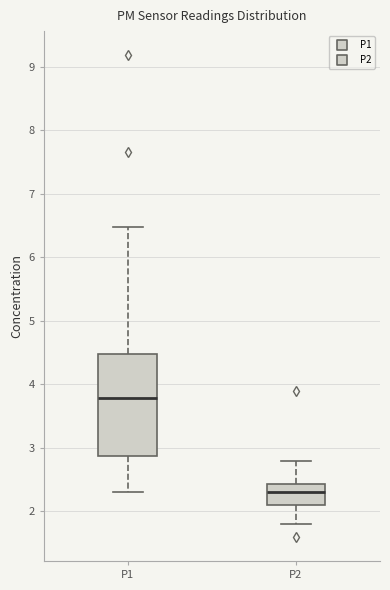

Reading left to right, transcribe this box plot: for each box, give where its median line is, the range the box spans, and where its two whiskers end, as read against the y-axis. The values are not printed on the chart, so give them approximately, as read against the axis.

P1: median 3.8, box 2.9 to 4.5, whiskers 2.3 to 6.5
P2: median 2.3, box 2.1 to 2.4, whiskers 1.8 to 2.8